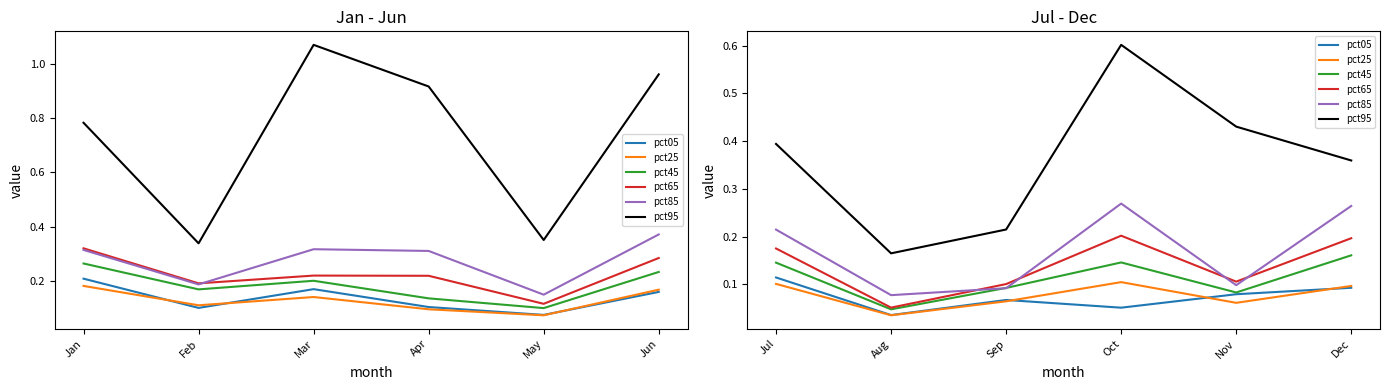

What are all the series names shown in the legend?

pct05, pct25, pct45, pct65, pct85, pct95